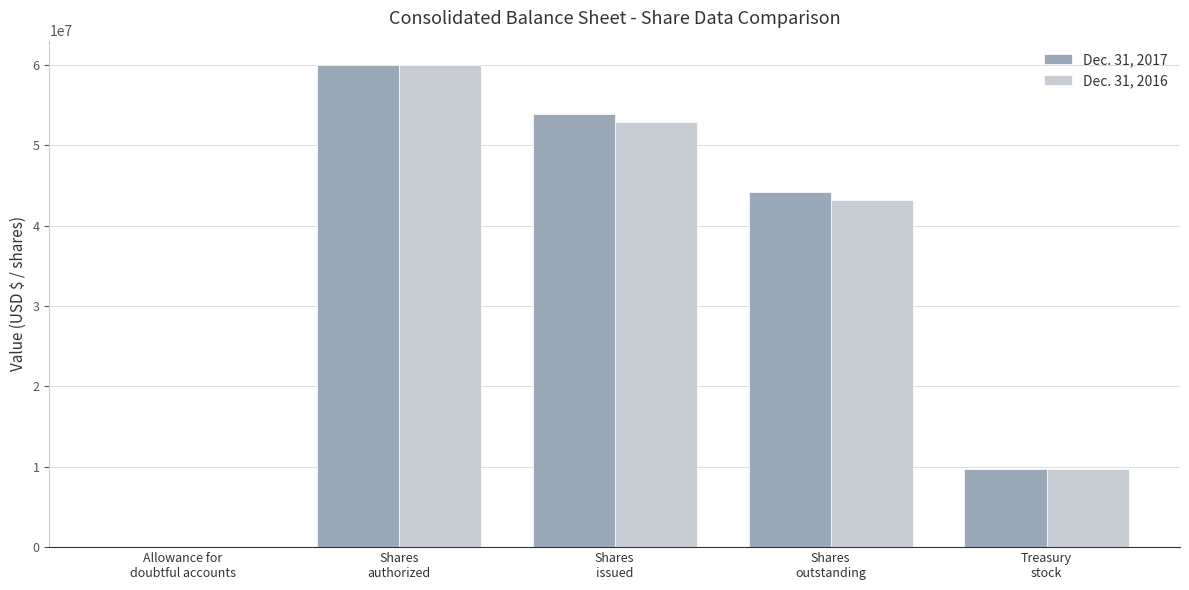

Does the chart contain stacked bars?

No